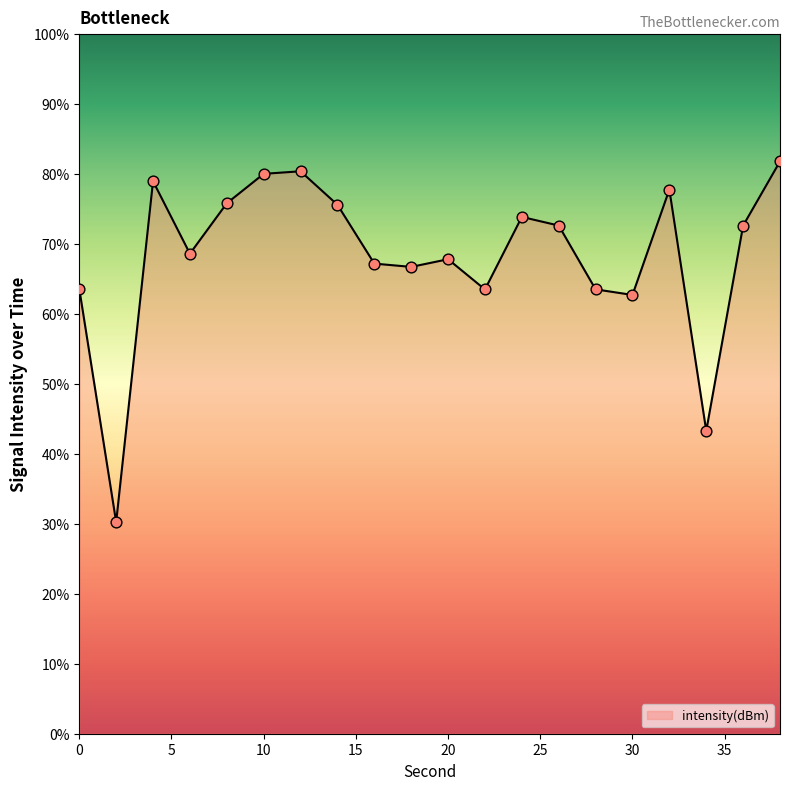

What is the smallest value displayed?

30.2